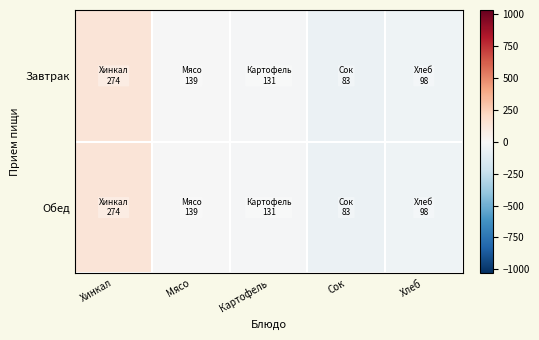

Reading left to right, what are all the values shown in this chart?

Завтрак: Хинкал=129	Мясо=-6	Картофель=-14	Сок=-62	Хлеб=-47
Обед: Хинкал=129	Мясо=-6	Картофель=-14	Сок=-62	Хлеб=-47